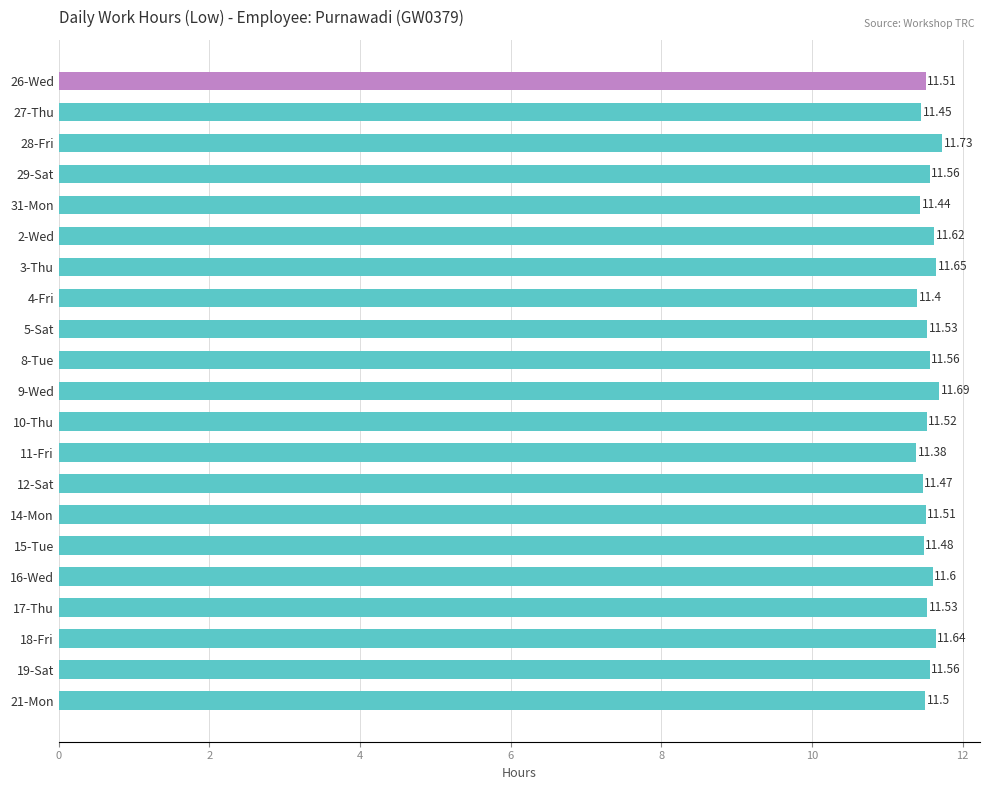

What is the sum of all values?

242.3